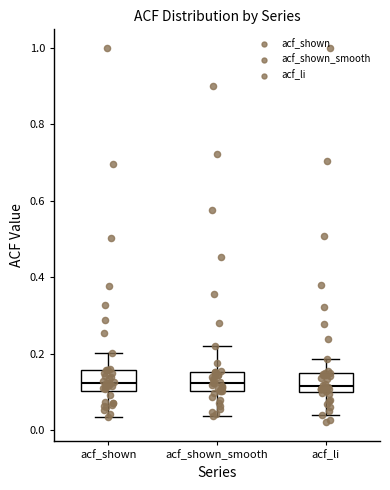

Reading left to right, transcribe this box plot: for each box, give where its median line is, the range the box spans, and where its two whiskers end, as read against the y-axis. The values are not printed on the chart, so give them approximately, as read against the axis.

acf_shown: median 0.12, box 0.10 to 0.16, whiskers 0.04 to 0.20
acf_shown_smooth: median 0.12, box 0.10 to 0.16, whiskers 0.04 to 0.22
acf_li: median 0.12, box 0.10 to 0.14, whiskers 0.04 to 0.18